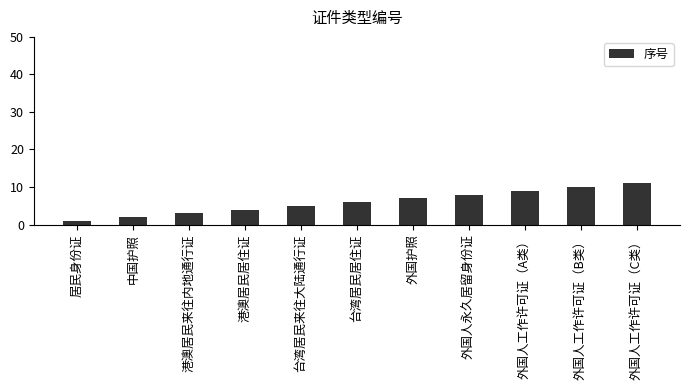

Count the values in the range 3 to 9.

7